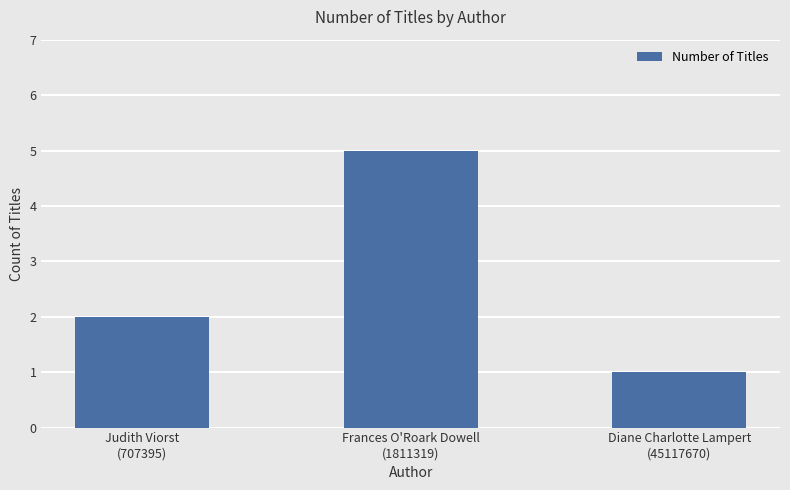

Rank the categories by value from highest to lowest.

Frances O'Roark Dowell
(1811319), Judith Viorst
(707395), Diane Charlotte Lampert
(45117670)